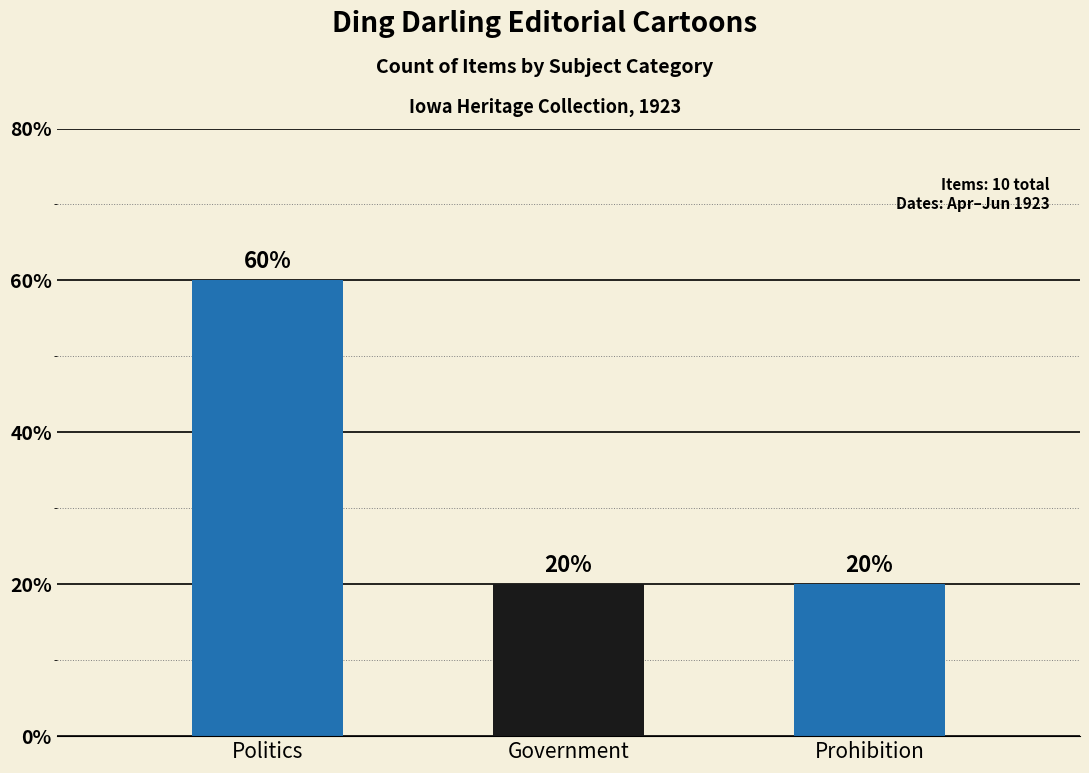

Is it true that the value at Prohibition is 2?

True